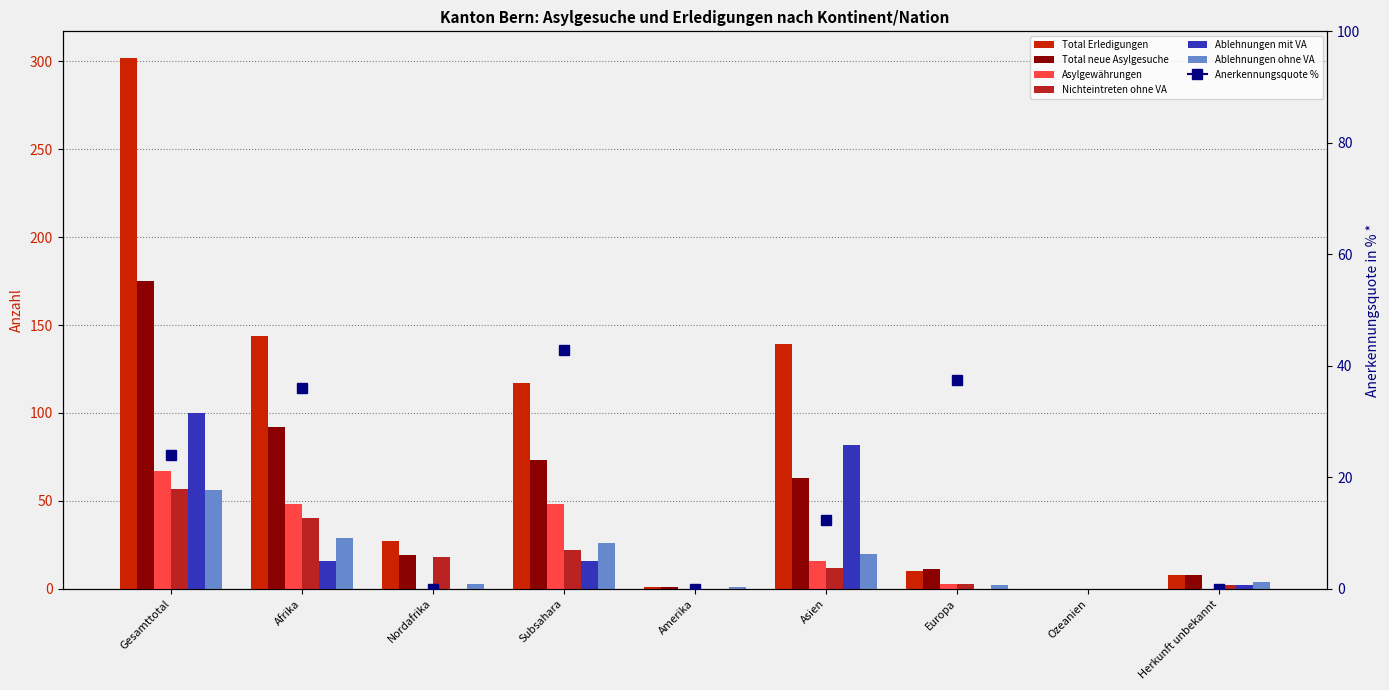

Rank the series at Subsahara from lowest to highest value.

Ablehnungen mit VA, Nichteintreten ohne VA, Ablehnungen ohne VA, Asylgewährungen, Total neue Asylgesuche, Total Erledigungen